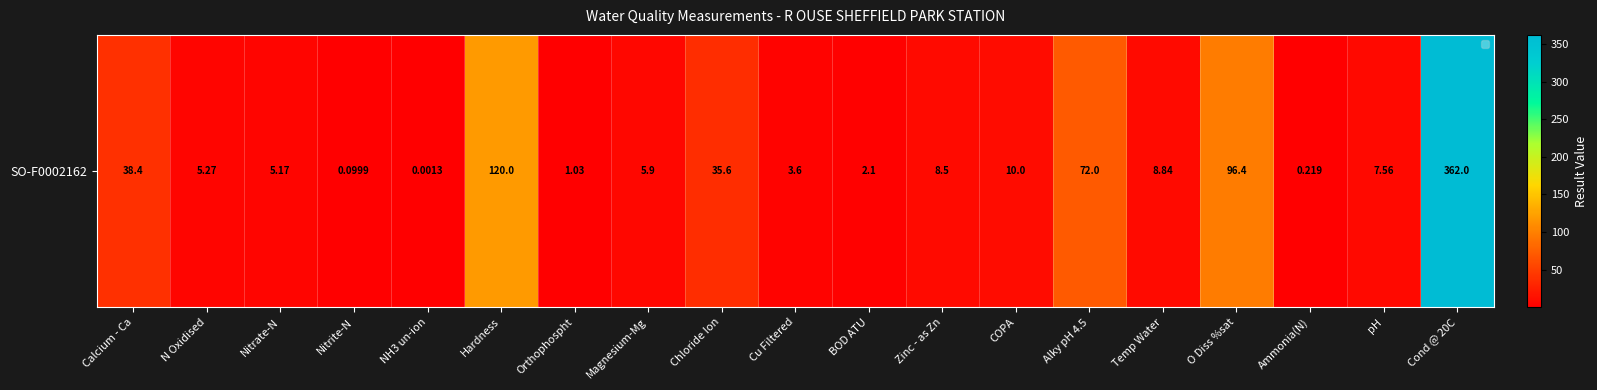

How many data points are less than 7?

9